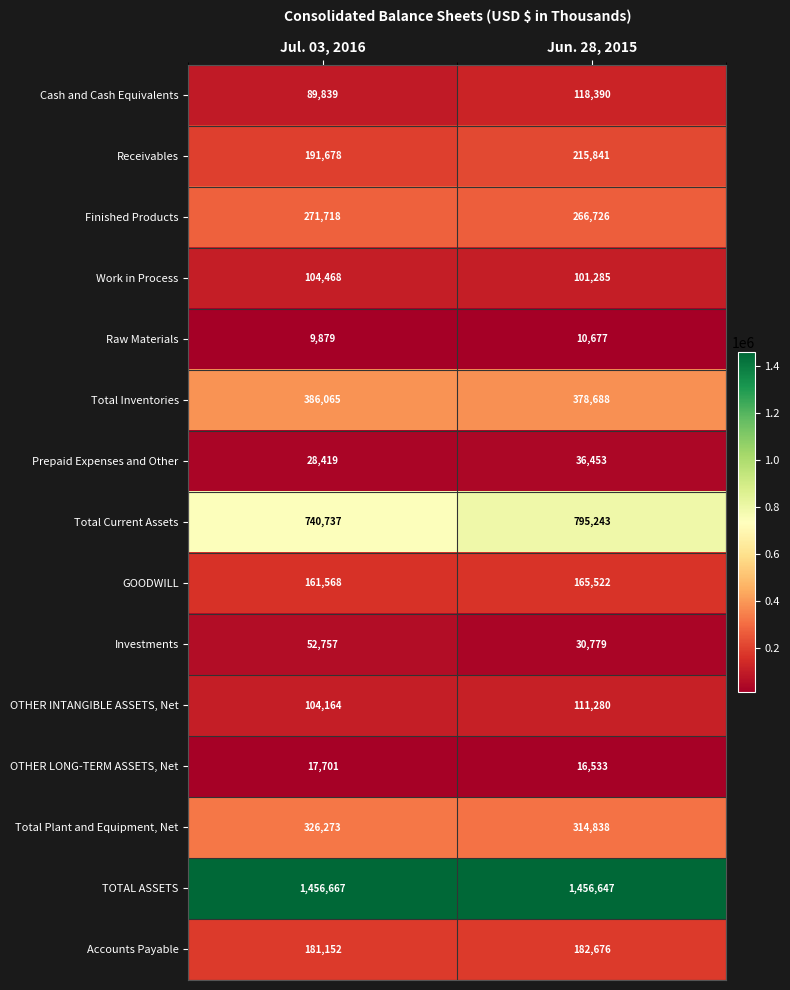

What is the difference between the Investments values at Jun. 28, 2015 and Jul. 03, 2016?

21978